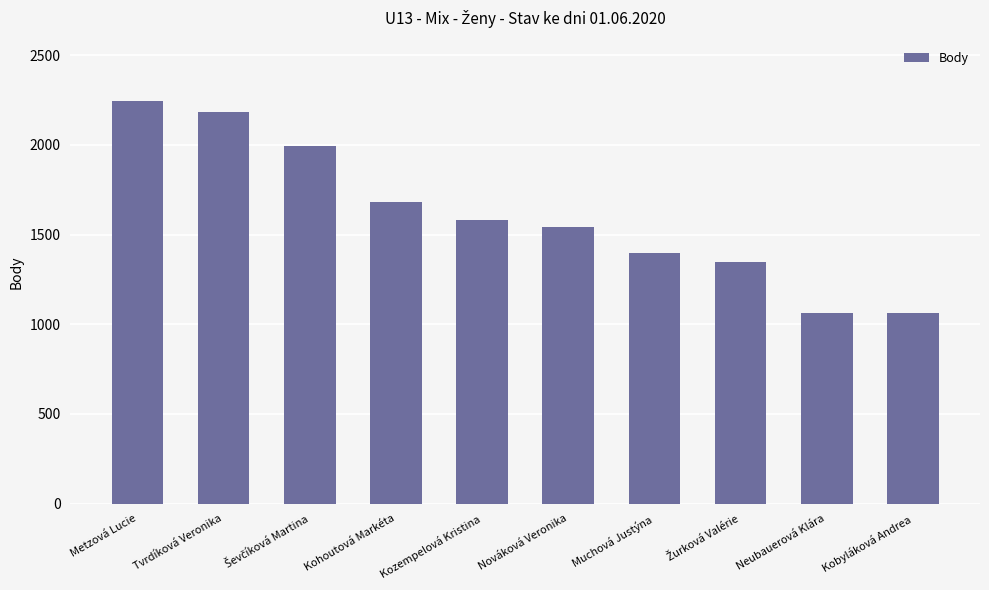

Is it true that the value at Muchová Justýna is 1400?

True